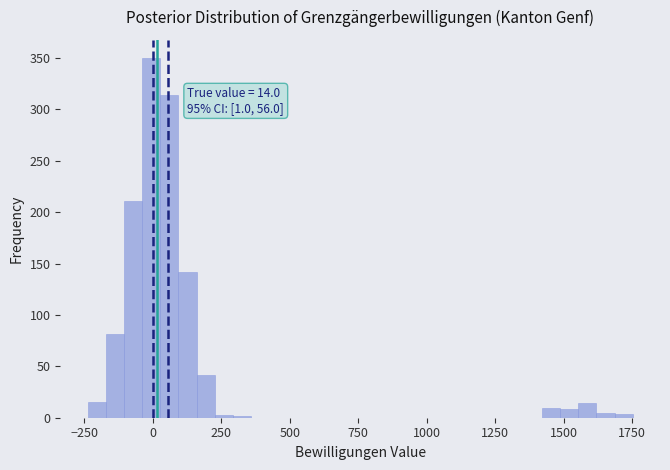

Read against the x-axis, roughly where is the centre of the tallest bar?

0